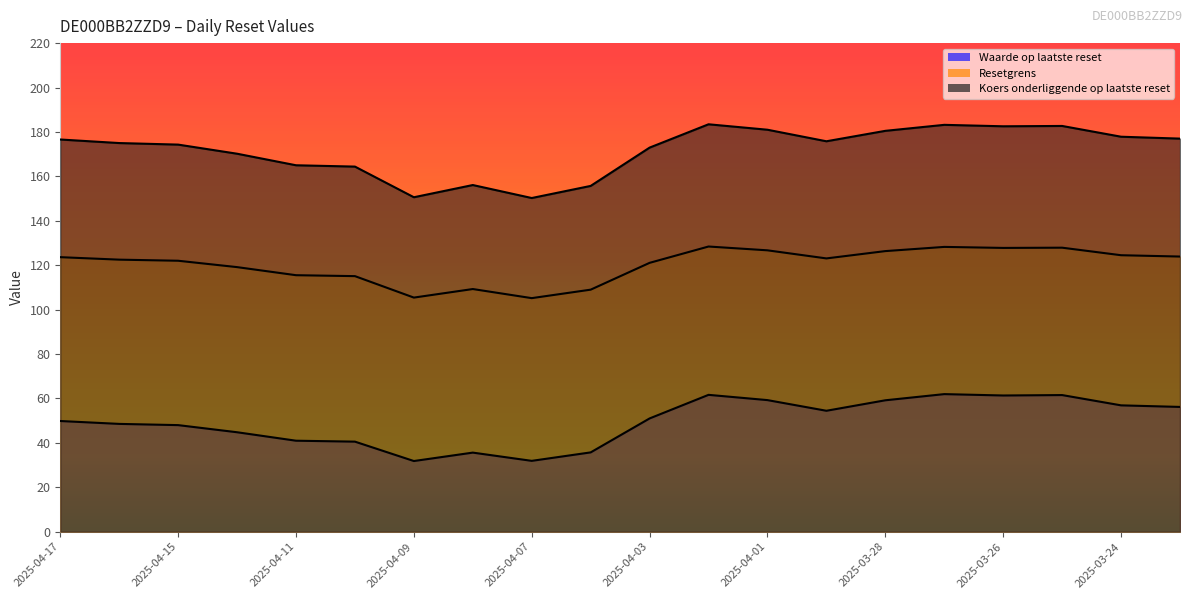

At which category is the sum across all series the highest?

2025-04-02